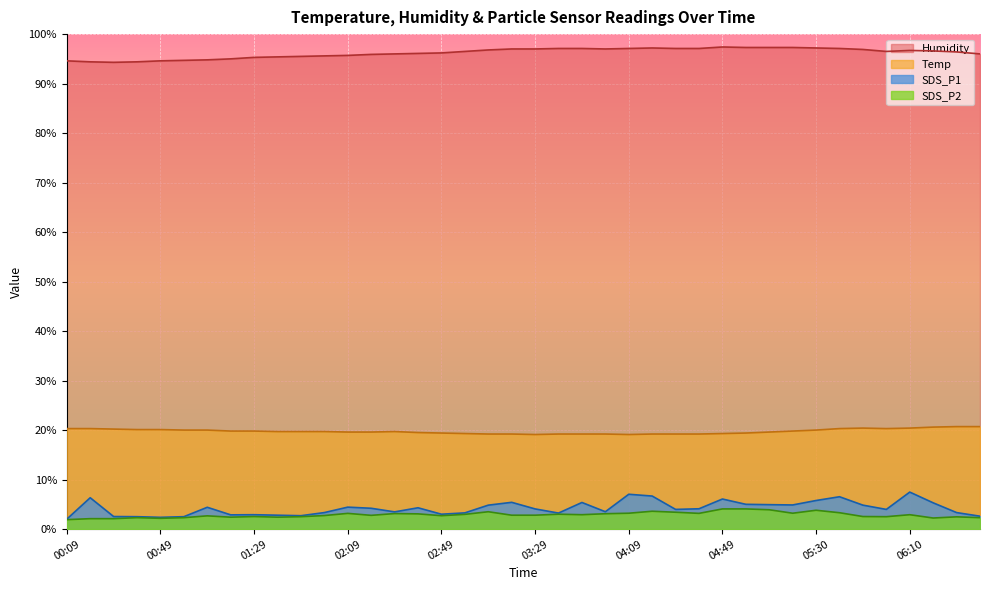

At which category does Temp reach its first local valley?

03:29